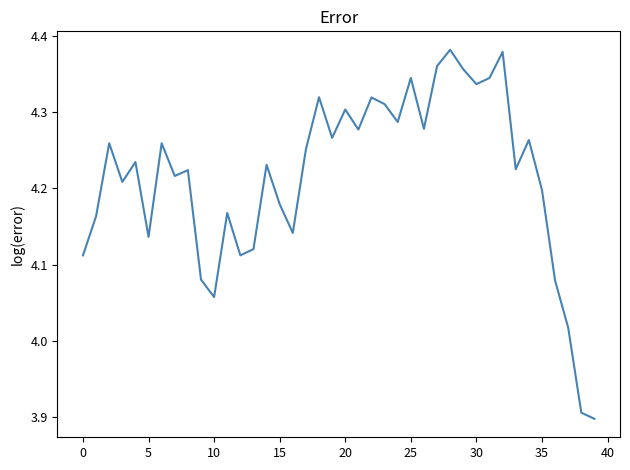

Count the number of values greater than 4.

38